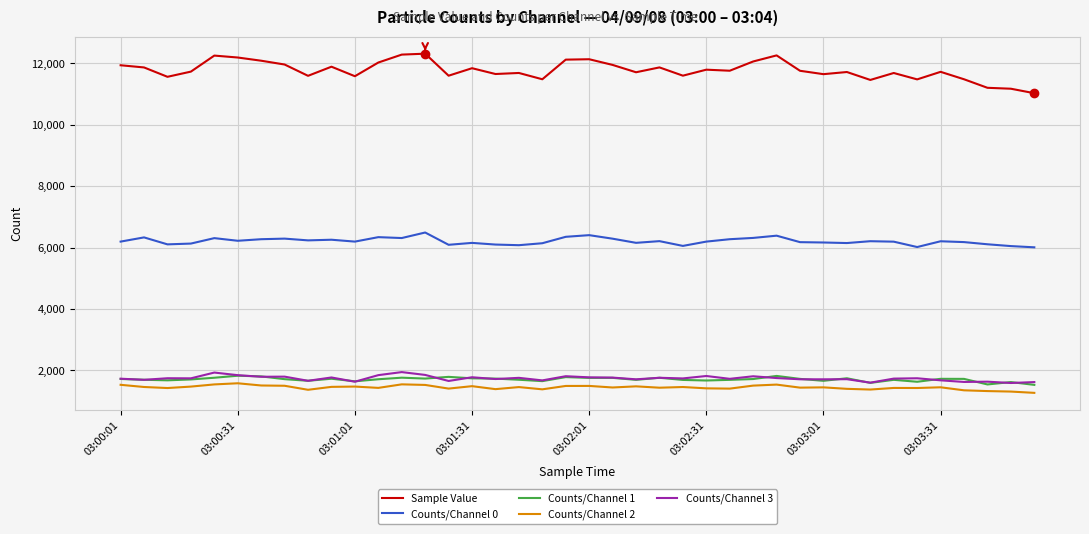

Which series has the largest range (max minus min)?

Sample Value